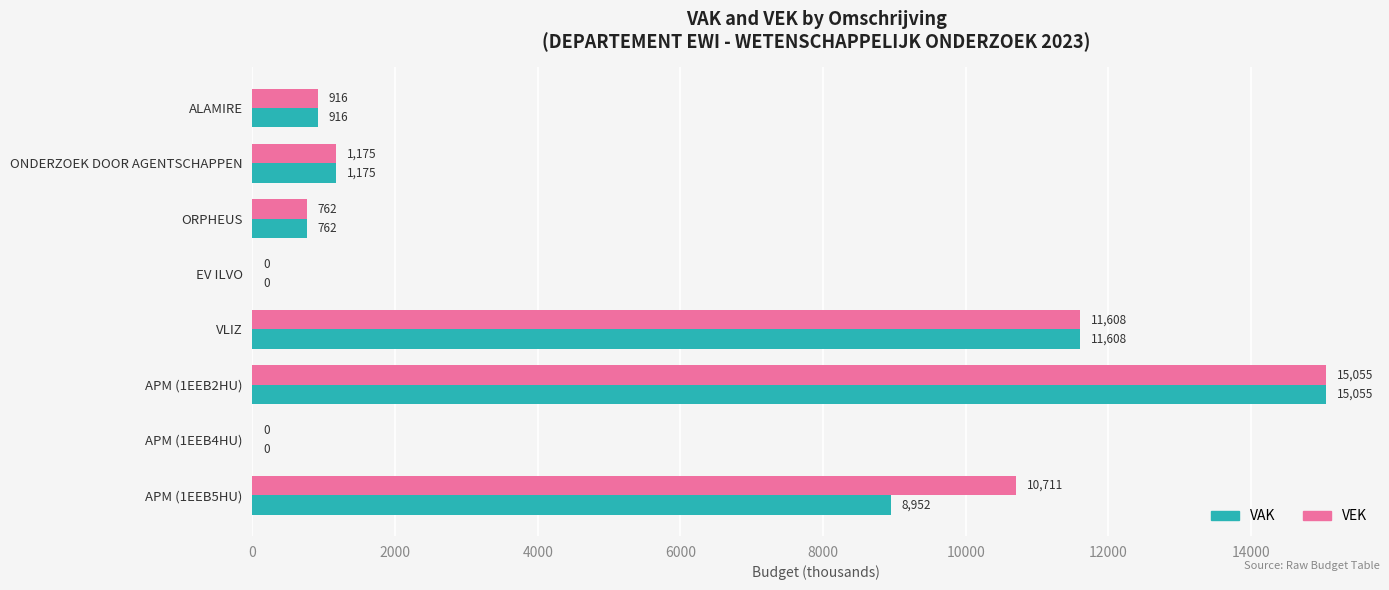

Is it true that VEK equals -9335 at APM (1EEB4HU)?

False